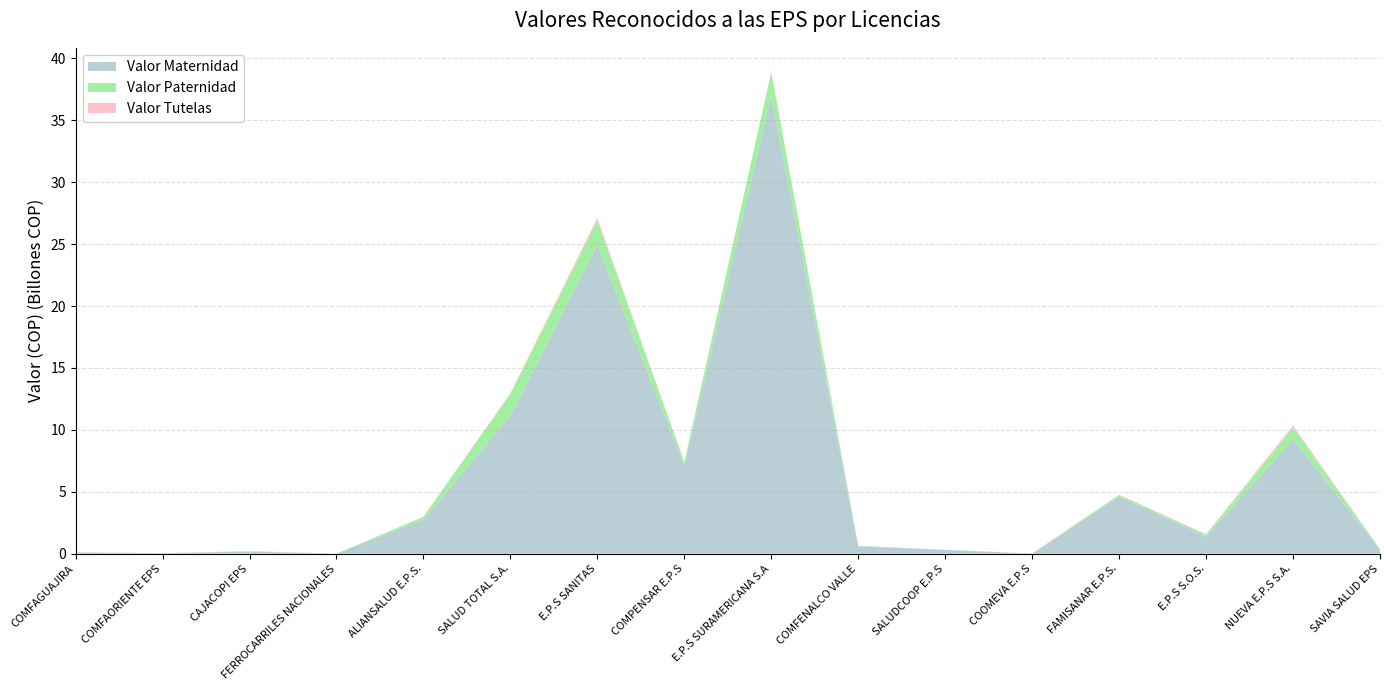

Reading left to right, extract all data points from this chart.

Valor Maternidad: COMFAGUAJIRA=104182358	COMFAORIENTE EPS=43150054	CAJACOPI EPS=167597555	FERROCARRILES NACIONALES=4832072	ALIANSALUD E.P.S.=2777574865	SALUD TOTAL S.A.=11167940836	E.P.S SANITAS=24936571159	COMPENSAR E.P.S=7097613426	E.P.S SURAMERICANA S.A=37034793961	COMFENALCO VALLE=589407545	SALUDCOOP E.P.S=311269874	COOMEVA E.P.S=8280524	FAMISANAR E.P.S.=4605309800	E.P.S S.O.S.=1404522169	NUEVA E.P.S S.A.=9244758900	SAVIA SALUD EPS=338854978
Valor Paternidad: COMFAGUAJIRA=5043175	COMFAORIENTE EPS=4255493	CAJACOPI EPS=22510285	FERROCARRILES NACIONALES=0	ALIANSALUD E.P.S.=207283113	SALUD TOTAL S.A.=1723342621	E.P.S SANITAS=1989916267	COMPENSAR E.P.S=301821033	E.P.S SURAMERICANA S.A=1850573650	COMFENALCO VALLE=42457301	SALUDCOOP E.P.S=3355087	COOMEVA E.P.S=0	FAMISANAR E.P.S.=131876859	E.P.S S.O.S.=136218920	NUEVA E.P.S S.A.=929231139	SAVIA SALUD EPS=23989031
Valor Tutelas: COMFAGUAJIRA=0	COMFAORIENTE EPS=0	CAJACOPI EPS=19571923	FERROCARRILES NACIONALES=0	ALIANSALUD E.P.S.=0	SALUD TOTAL S.A.=75551921	E.P.S SANITAS=191468823	COMPENSAR E.P.S=23241450	E.P.S SURAMERICANA S.A=21421781	COMFENALCO VALLE=4200000	SALUDCOOP E.P.S=0	COOMEVA E.P.S=5290335	FAMISANAR E.P.S.=32863698	E.P.S S.O.S.=38908208	NUEVA E.P.S S.A.=180442008	SAVIA SALUD EPS=0